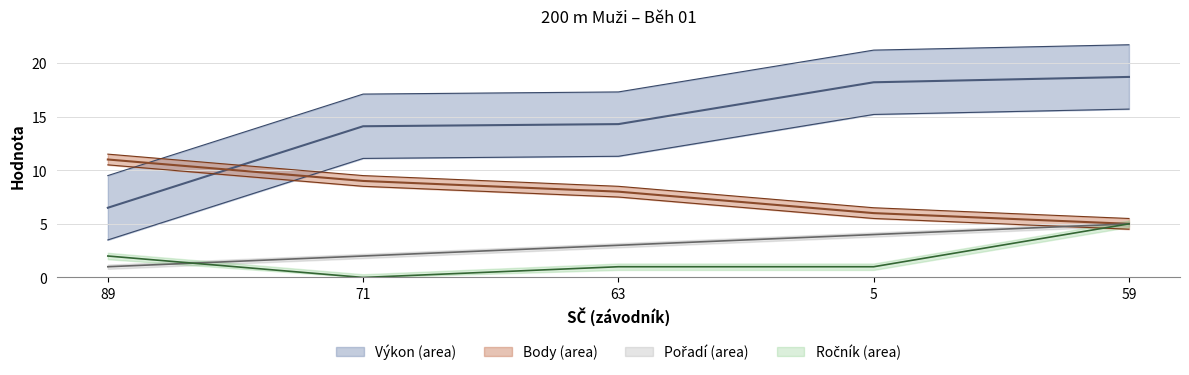

Count the number of data series in this chart.

4